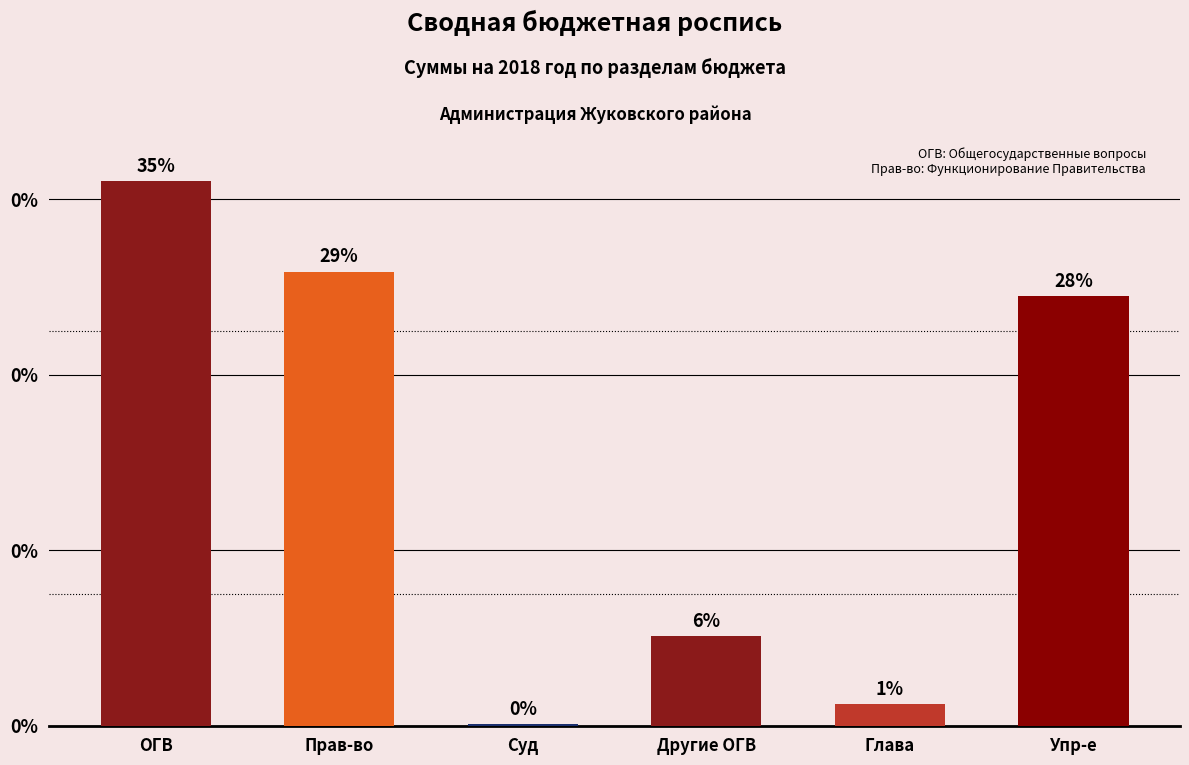

The chart shows a value of 57787 at Суд. True or false?

False